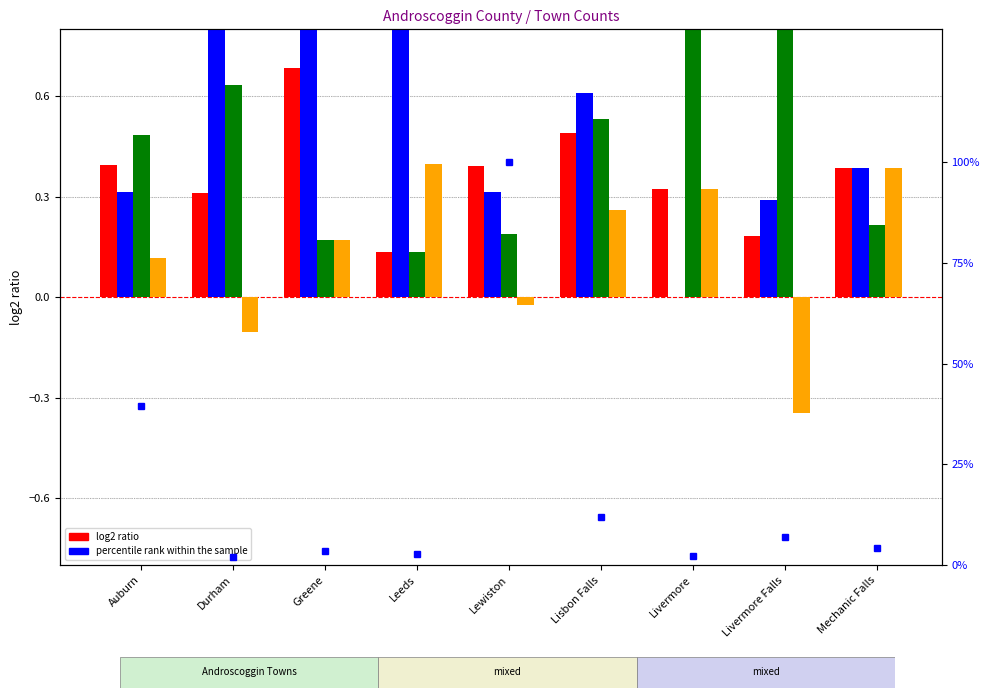

What is the difference between the maximum and minimum values in the percentile rank within the sample series?

97.9